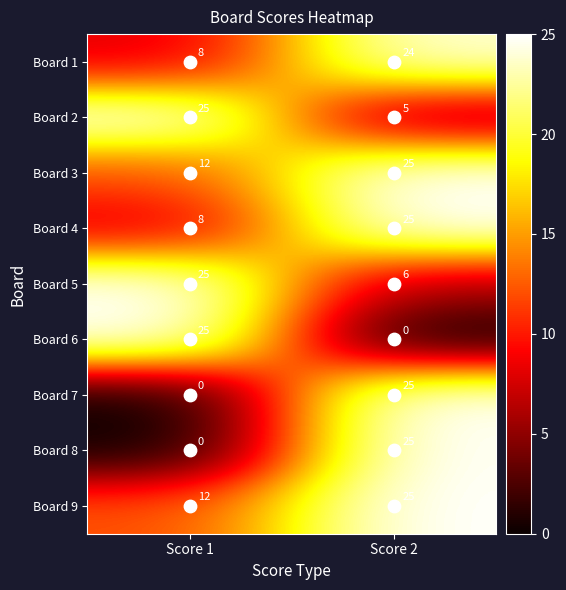

What is the minimum value for Board 2?

5